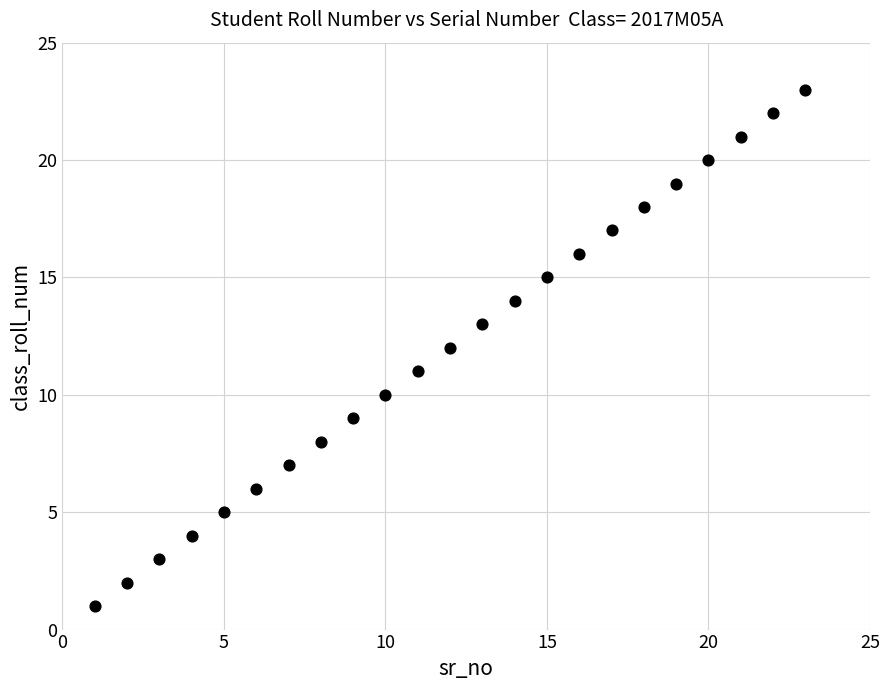

What is the range of X values (max minus min)?

22